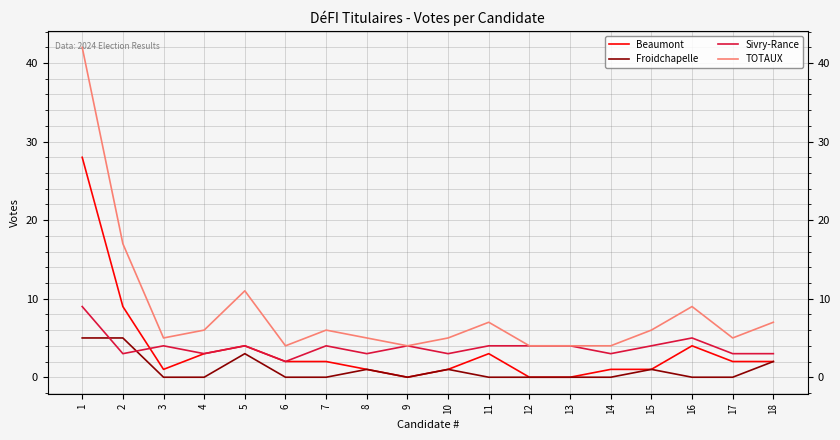

What are all the series names shown in the legend?

Beaumont, Froidchapelle, Sivry-Rance, TOTAUX